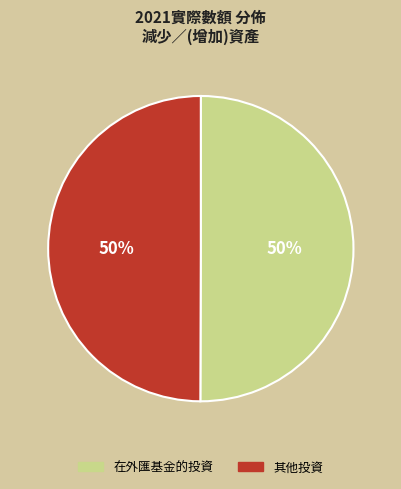

Do 其他投資 and 在外匯基金的投資 together represent more than half of the pie?

Yes